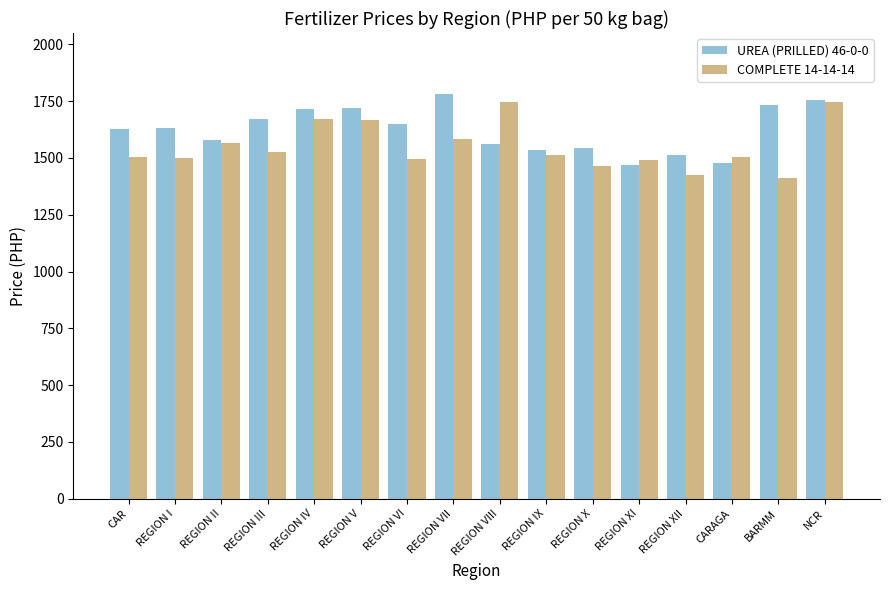

True or false: UREA (PRILLED) 46-0-0 has a value of 1716.5 at REGION IV.

True